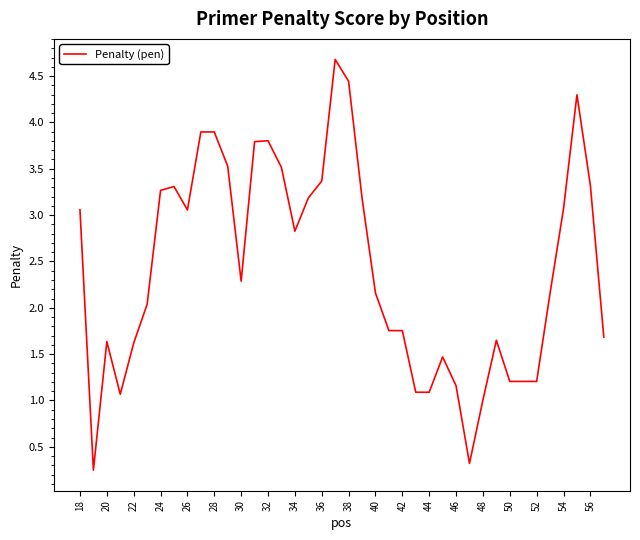

What is the greatest value displayed?

4.7